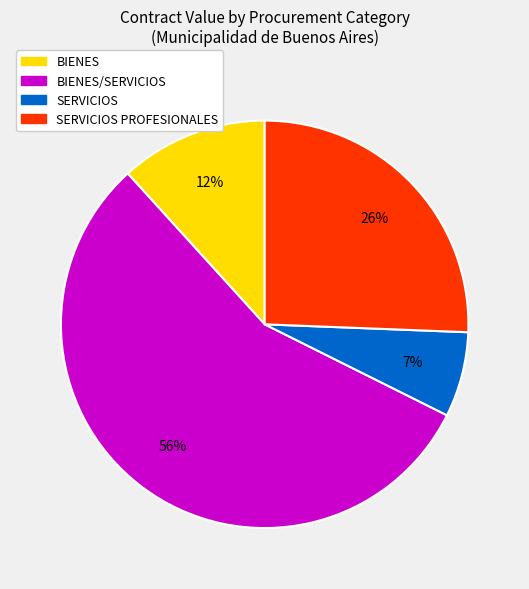

Does any single category account for the majority?

Yes